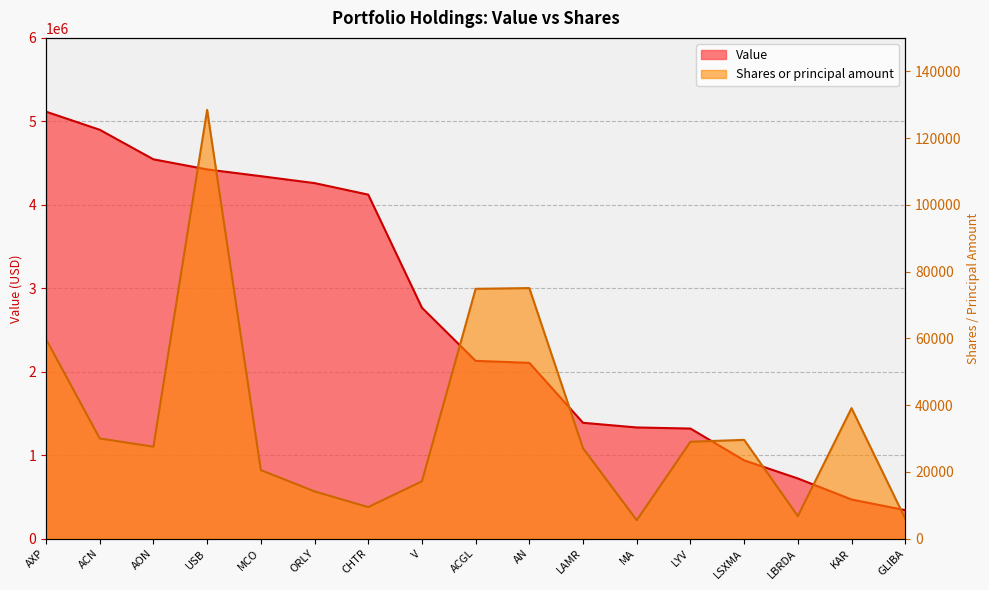

What is the difference between the maximum and minimum values in the Value series?

4775000